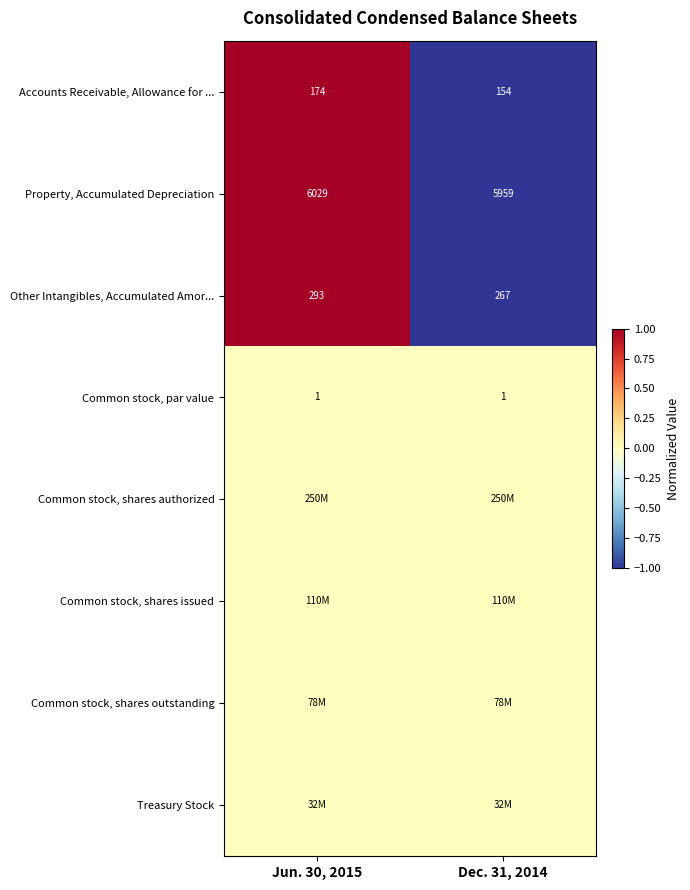

Count the number of data series in this chart.

8